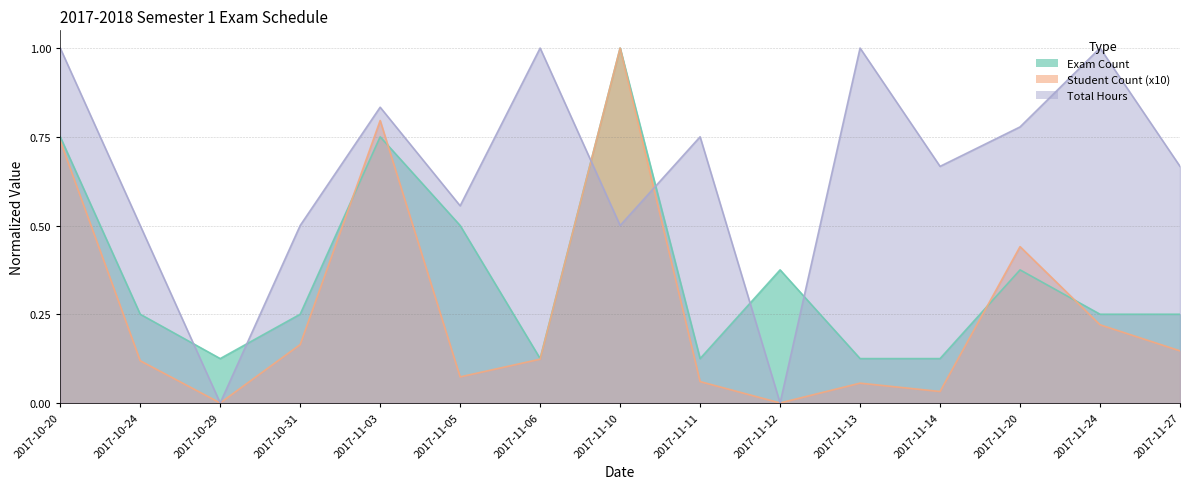

What is the average value of the Student Count (x10) series?

0.3